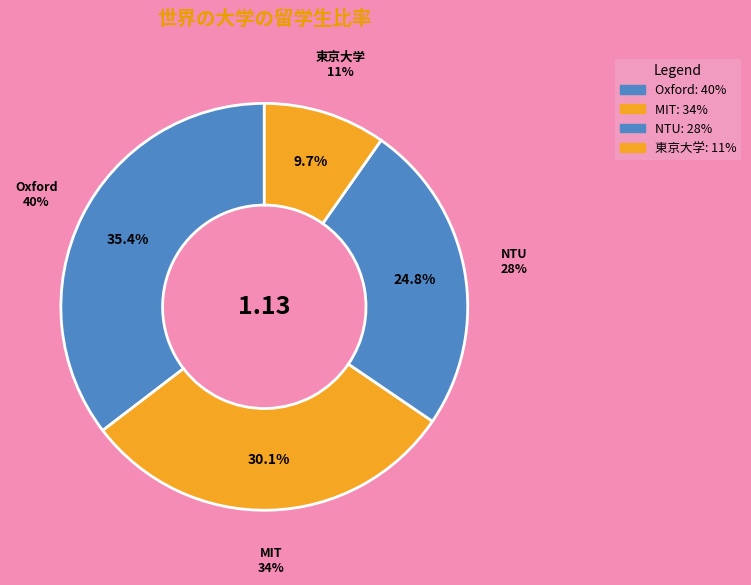

To the nearest percent, what is the average slice percentage?

25%